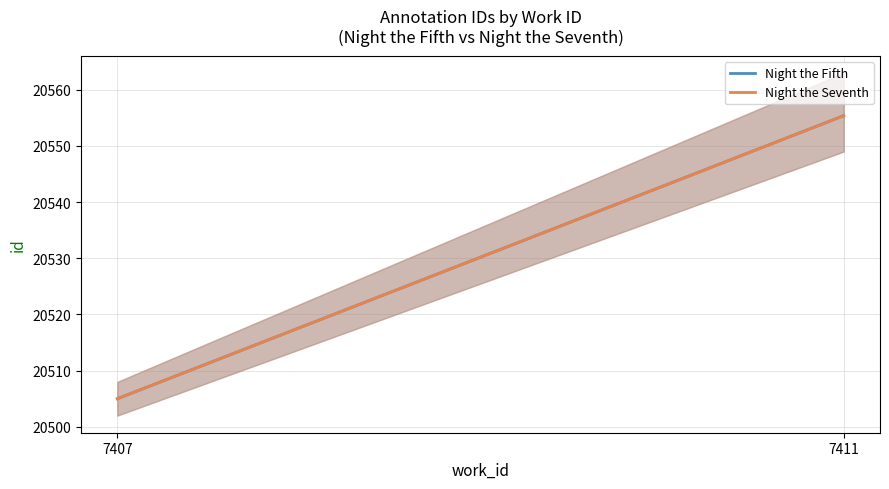

True or false: Night the Seventh has a value of 28479.8 at 7411.

False